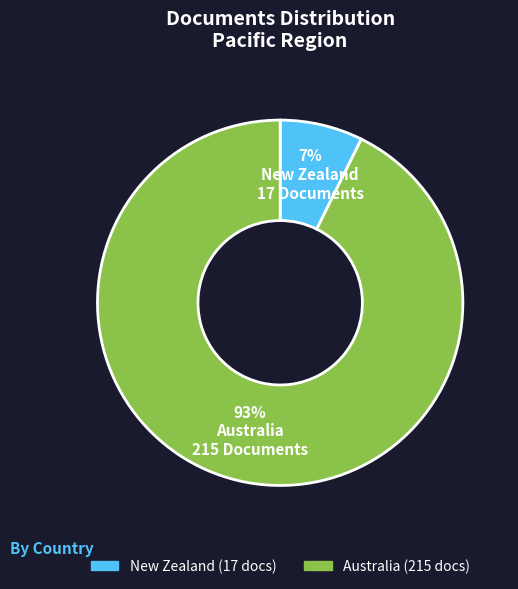

Which has a higher value, New Zealand or Australia?

Australia